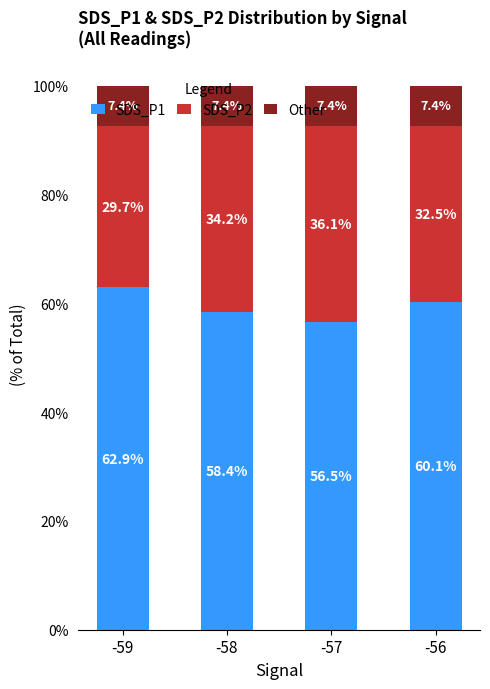

Is it true that SDS_P1 equals 91.8 at -58?

False